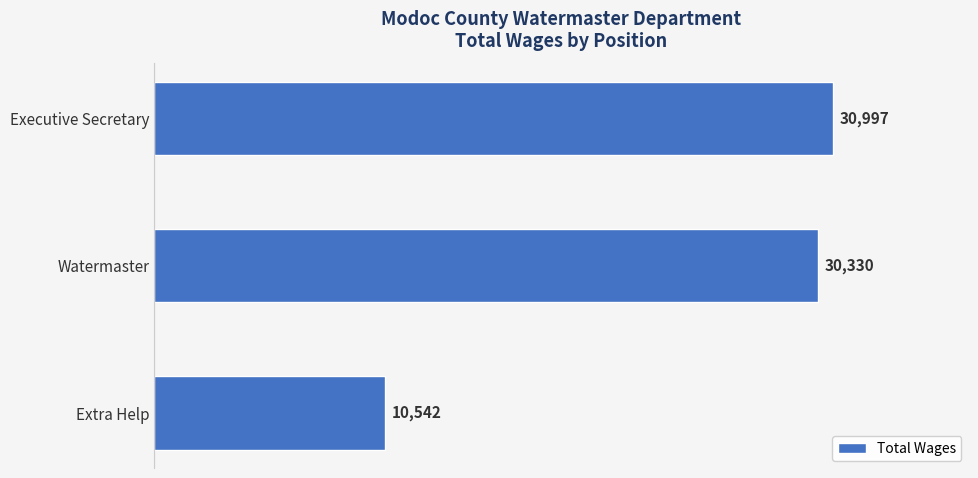

How many bars are there in total?

3